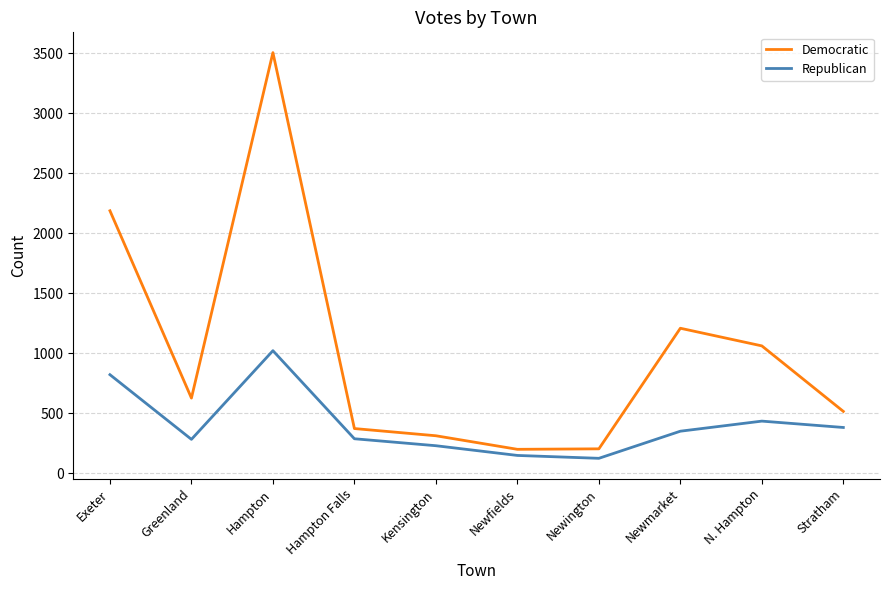

What is the minimum value for Republican?

123